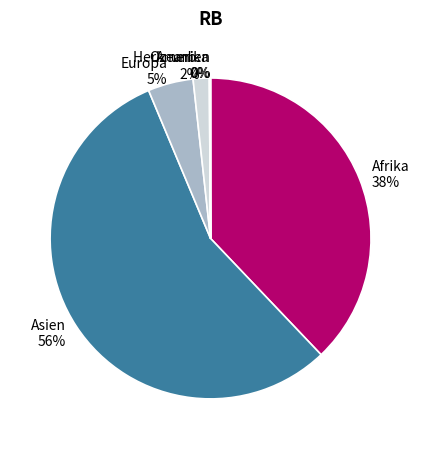

Does any single category account for the majority?

Yes